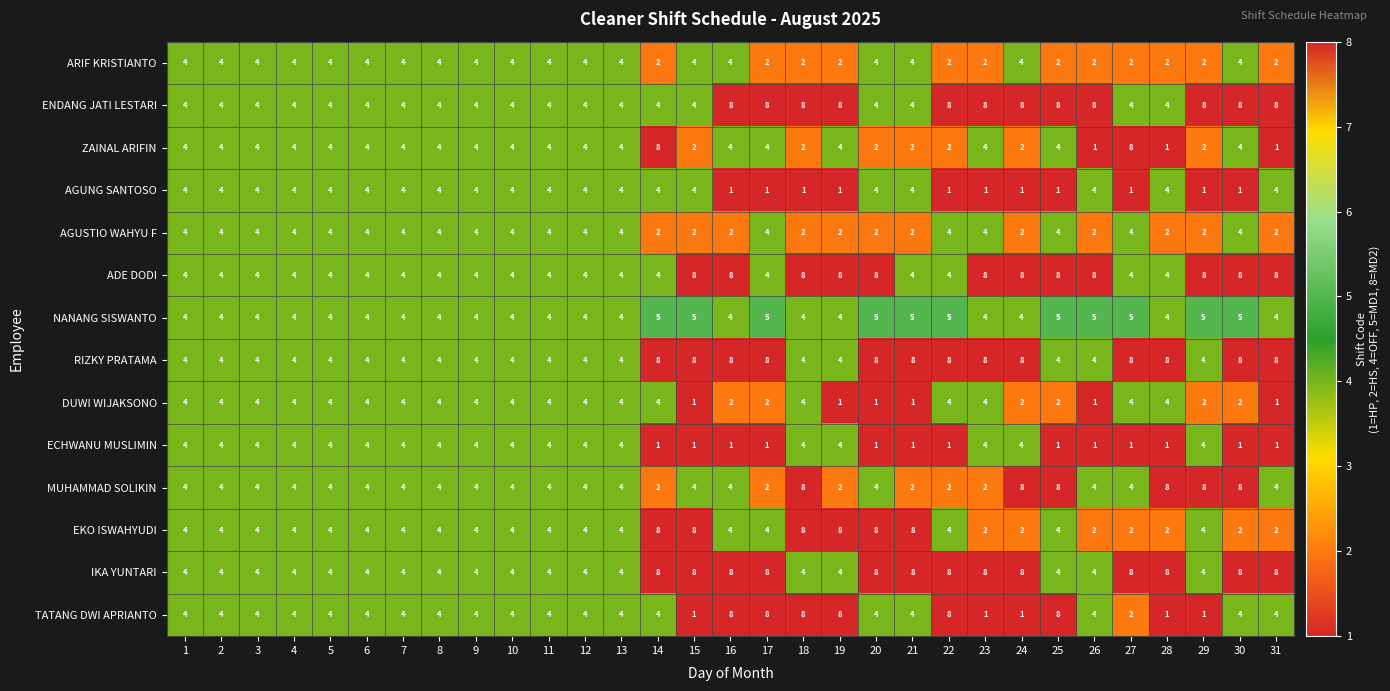

At how many categories does at least one series exceed 1?

31